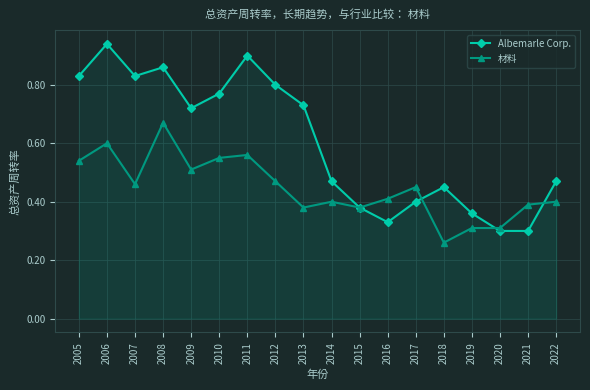

Reading left to right, extract all data points from this chart.

Albemarle Corp.: 2005=0.8	2006=0.9	2007=0.8	2008=0.9	2009=0.7	2010=0.8	2011=0.9	2012=0.8	2013=0.7	2014=0.5	2015=0.4	2016=0.3	2017=0.4	2018=0.5	2019=0.4	2020=0.3	2021=0.3	2022=0.5
材料: 2005=0.5	2006=0.6	2007=0.5	2008=0.7	2009=0.5	2010=0.6	2011=0.6	2012=0.5	2013=0.4	2014=0.4	2015=0.4	2016=0.4	2017=0.5	2018=0.3	2019=0.3	2020=0.3	2021=0.4	2022=0.4